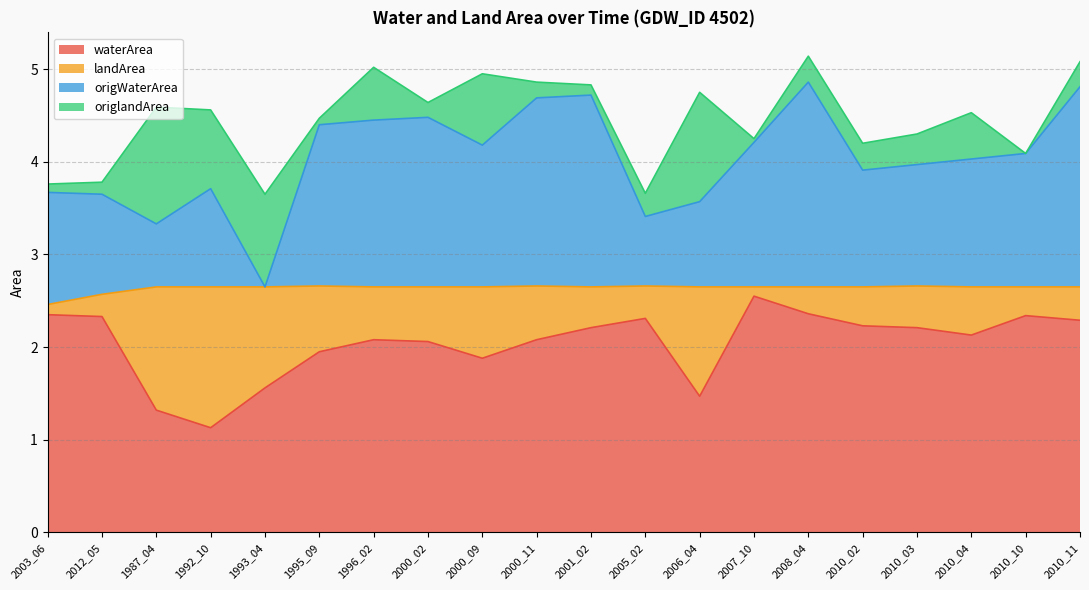

True or false: waterArea and origWaterArea intersect in this chart.

False